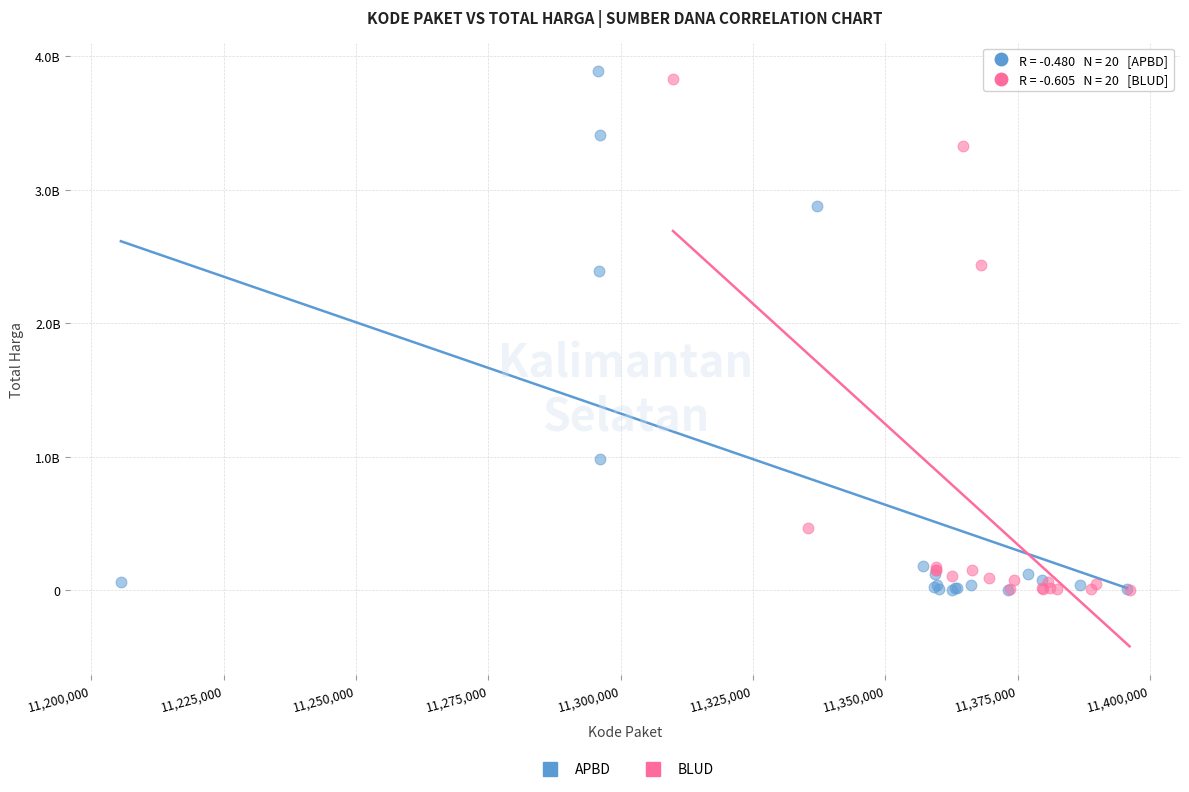

What are all the series names shown in the legend?

APBD, BLUD